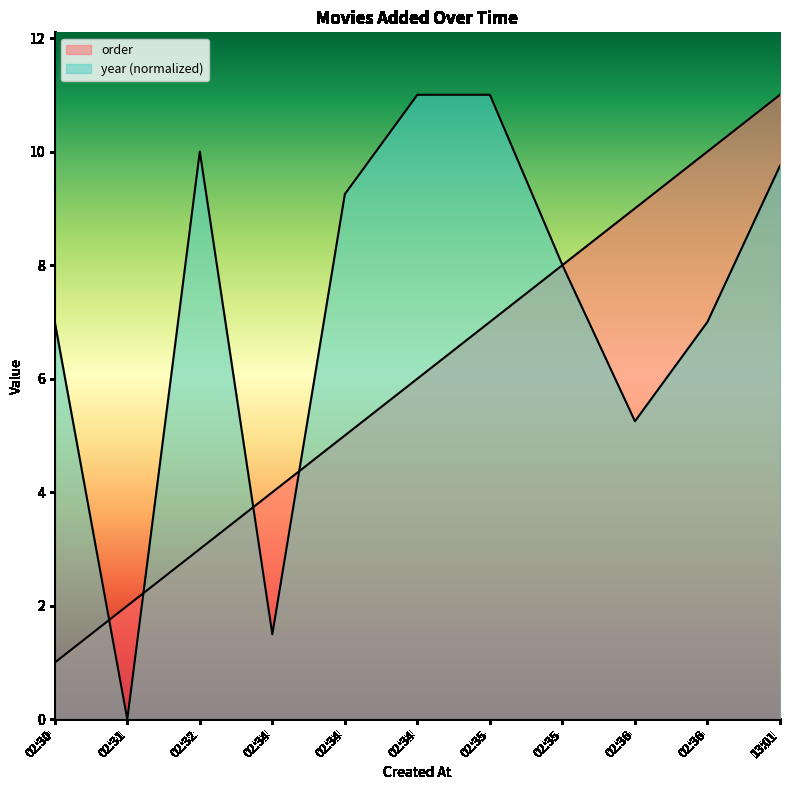

At how many categories does at least one series exceed 0?

11